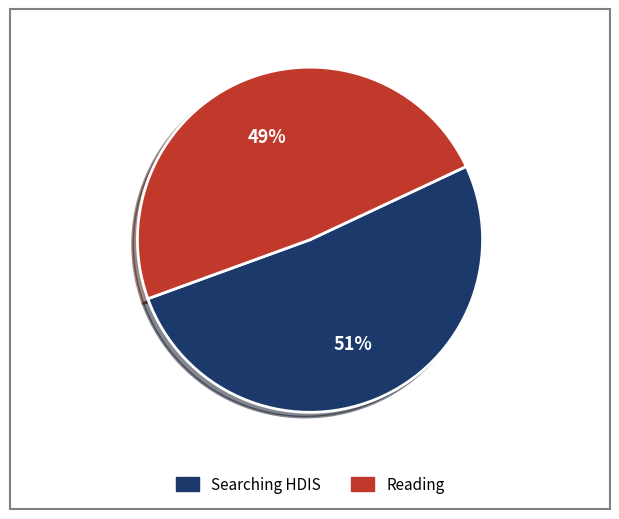

Does any single category account for the majority?

Yes